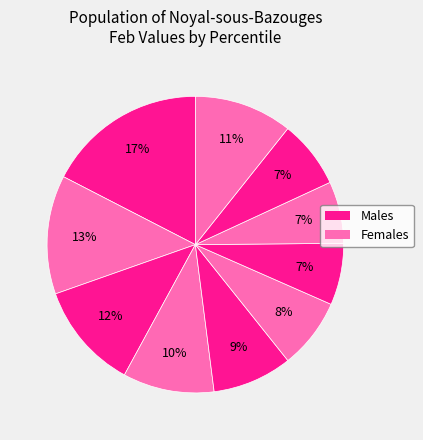

How many slices are in this pie chart?

10